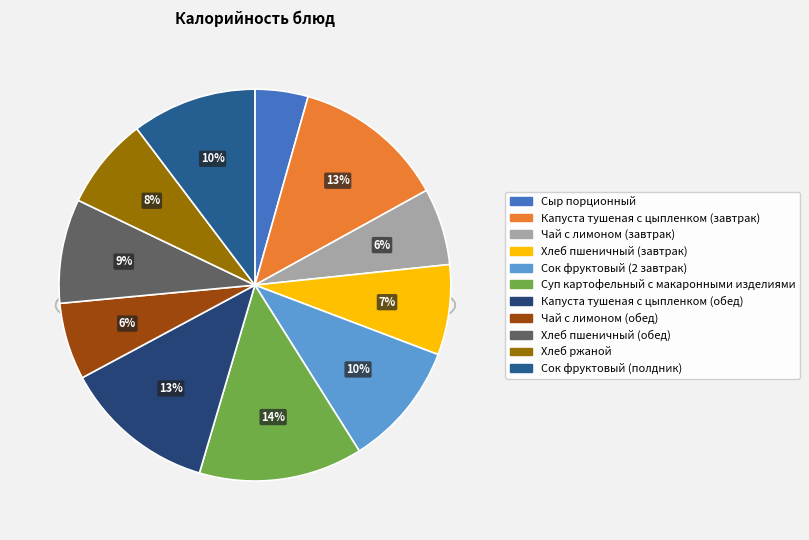

What portion of the pie excludes Чай с лимоном (обед)?

93.6%